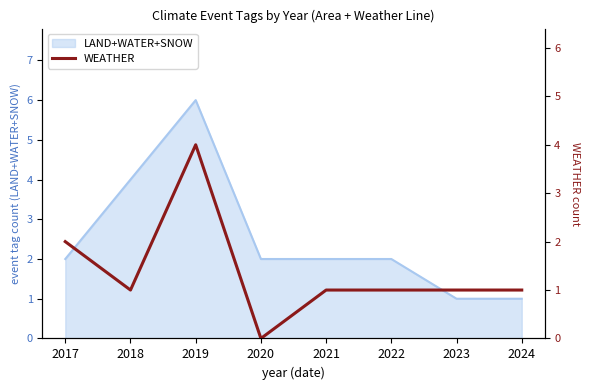

Which has a higher value, 2017 or 2022?

2017